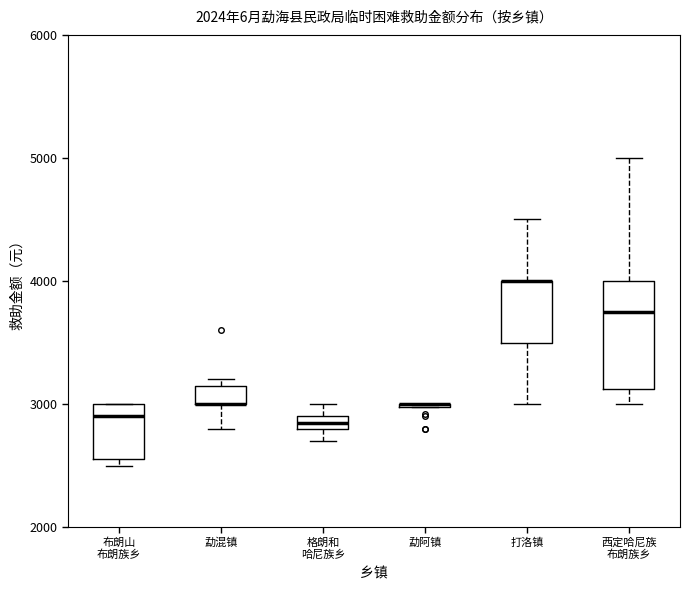

Comparing the boxes themselves (not the whiskers), which one is the tallest?

西定哈尼族 布朗族乡